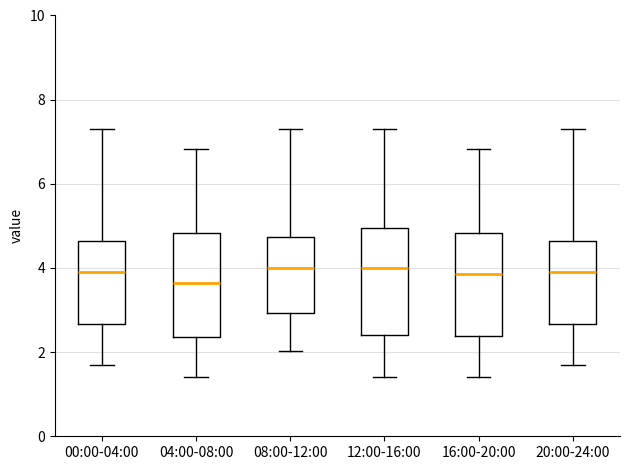

Reading left to right, read every box against the y-axis: the position of its median line, the range the box covers, and the ends of its whiskers. The values are not printed on the chart, so give them approximately, as read against the axis.

00:00-04:00: median 4.0, box 2.6 to 4.6, whiskers 1.8 to 7.4
04:00-08:00: median 3.6, box 2.4 to 4.8, whiskers 1.4 to 6.8
08:00-12:00: median 4.0, box 3.0 to 4.8, whiskers 2.0 to 7.4
12:00-16:00: median 4.0, box 2.4 to 5.0, whiskers 1.4 to 7.4
16:00-20:00: median 3.8, box 2.4 to 4.8, whiskers 1.4 to 6.8
20:00-24:00: median 4.0, box 2.6 to 4.6, whiskers 1.8 to 7.4